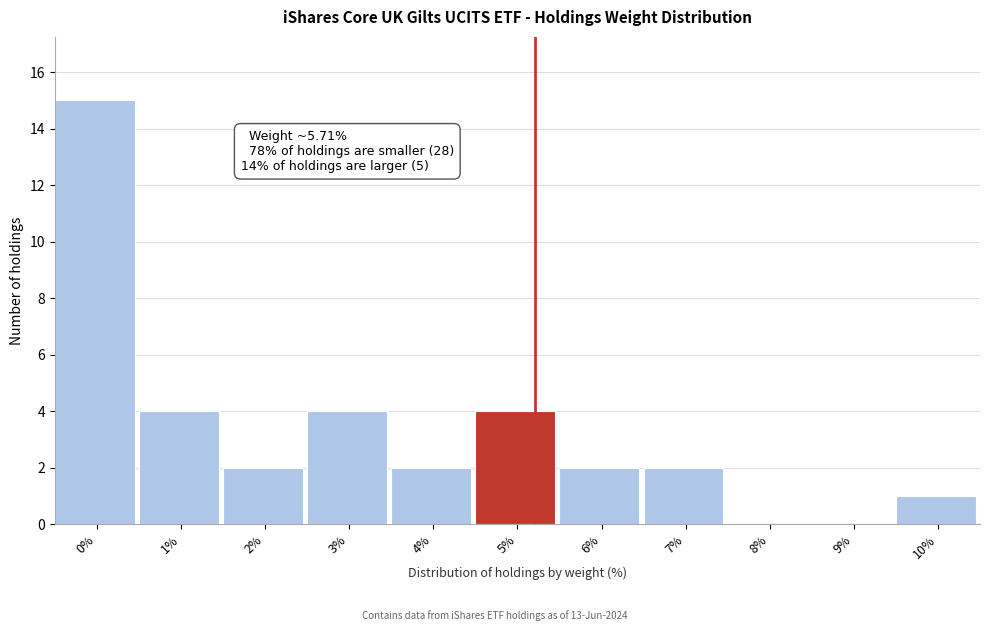

Reading left to right, what are all the values shown in this chart?

0%=15	1%=4	2%=2	3%=4	4%=2	5%=4	6%=2	7%=2	8%=0	9%=0	10%=1